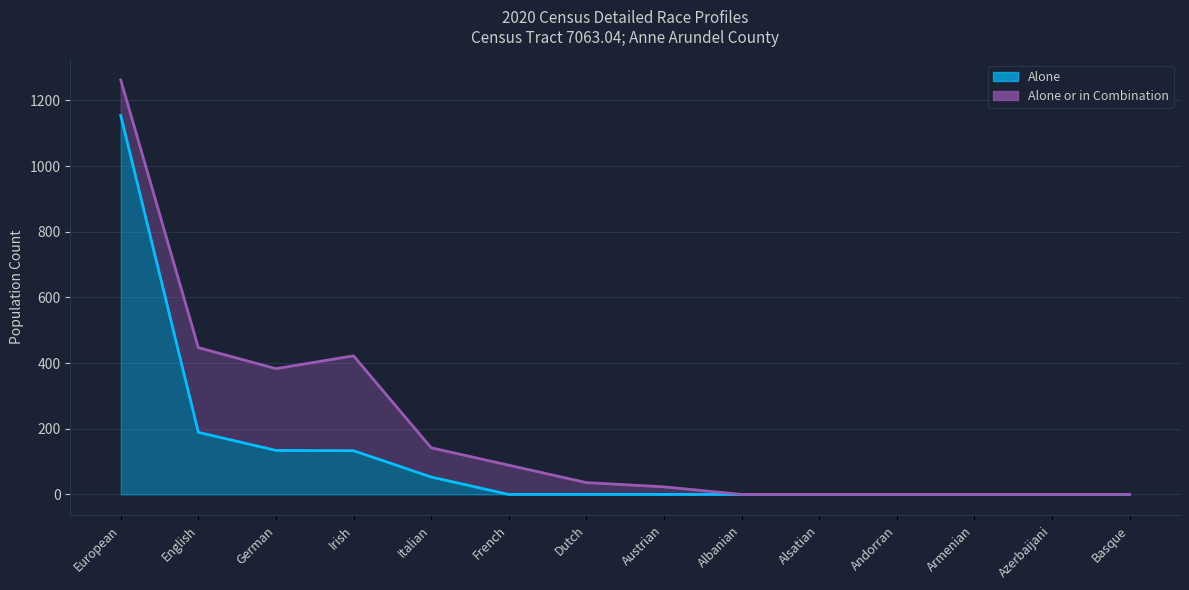

How many interior local valleys does the Alone or in Combination series have?

1